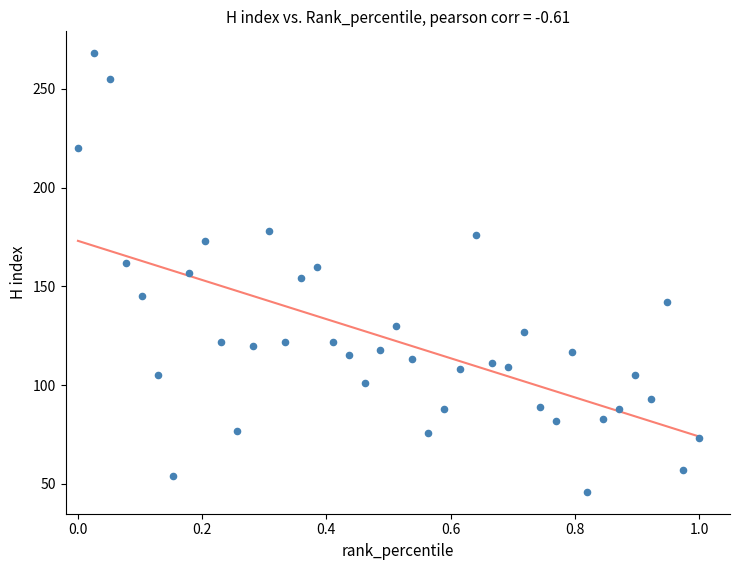

What is the range of Y values (max minus min)?

222